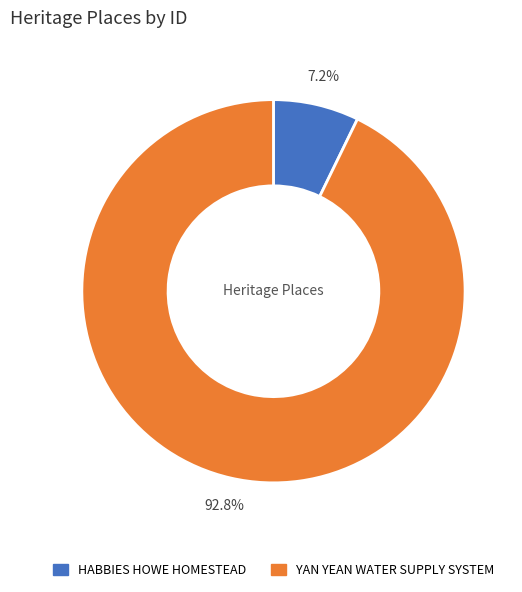

To the nearest percent, what is the average slice percentage?

50%